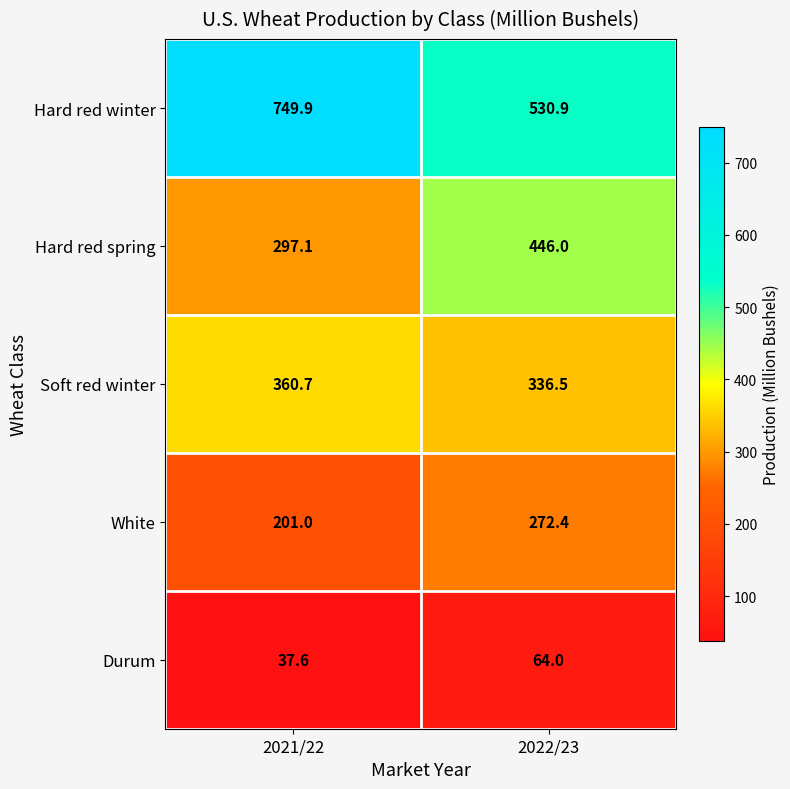

What is the total value across all series at 2021/22?

1646.3